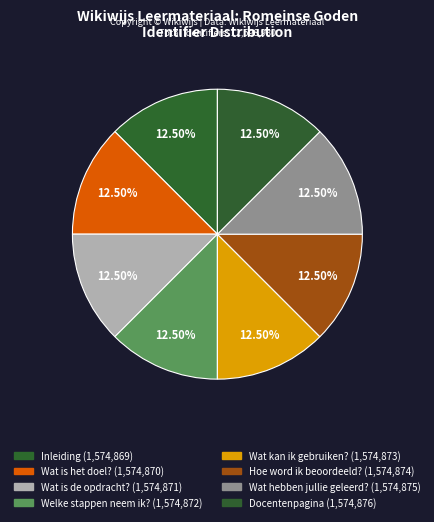

Do Inleiding and Wat kan ik gebruiken? together represent more than half of the pie?

No